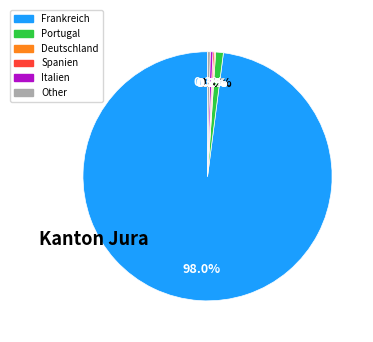

Between Italien and Frankreich, which is larger?

Frankreich